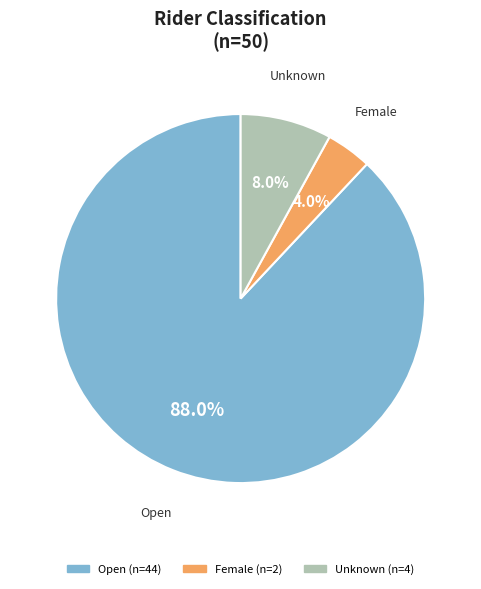

To the nearest percent, what portion does Female represent?

4%